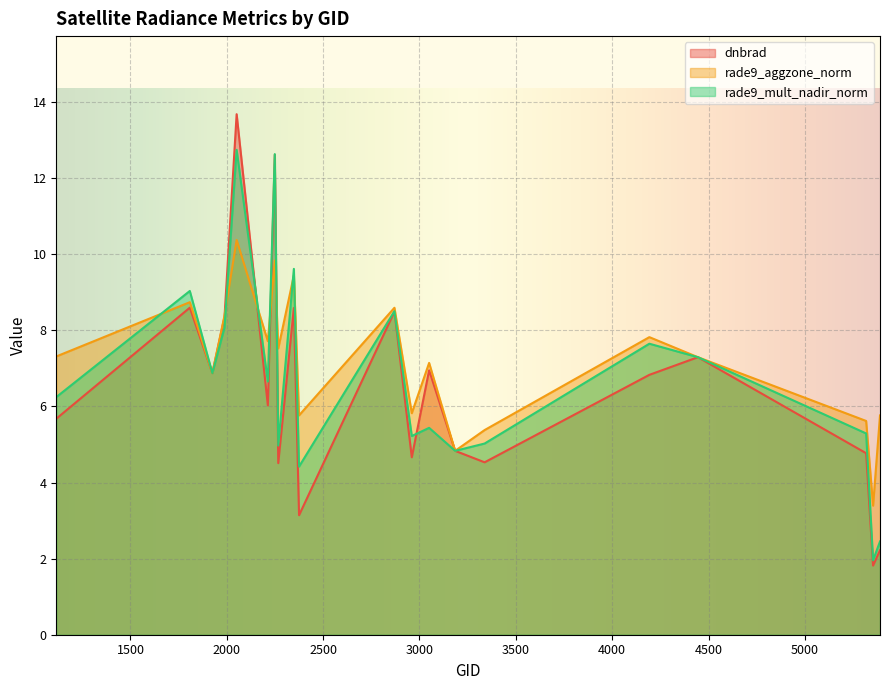

How many lines are shown in the chart?

3